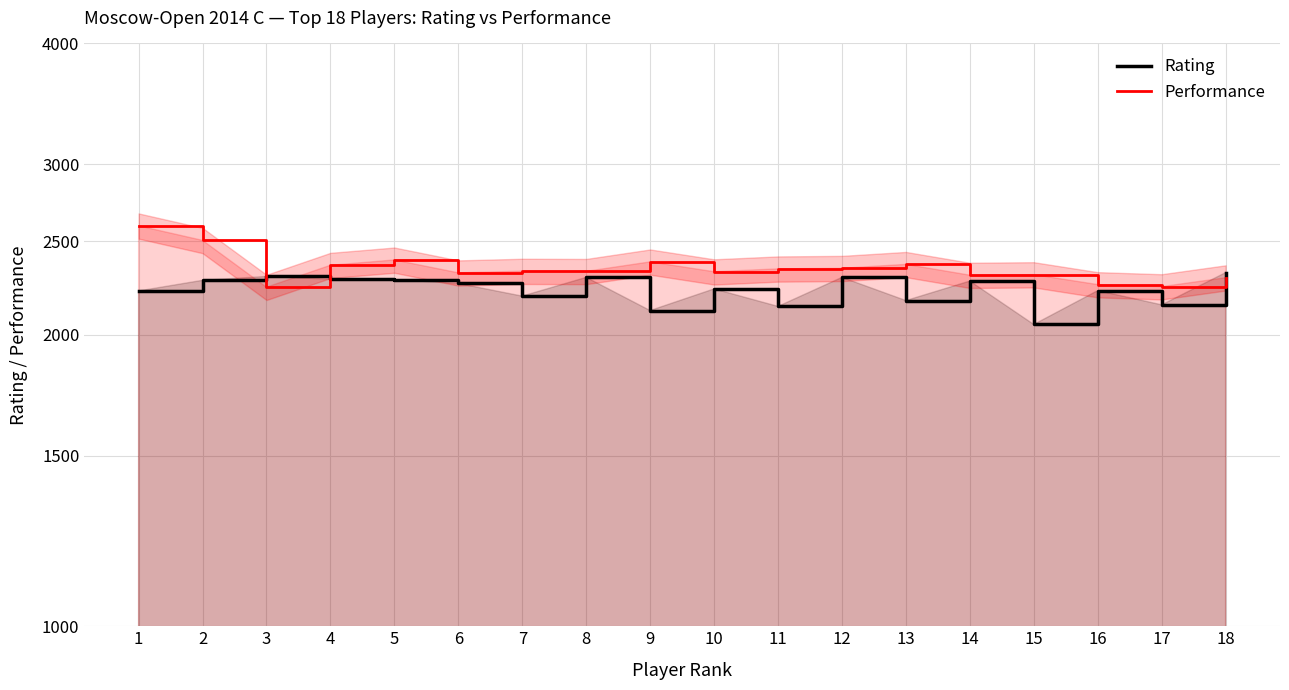

What is the average value of the Rating series?

2226